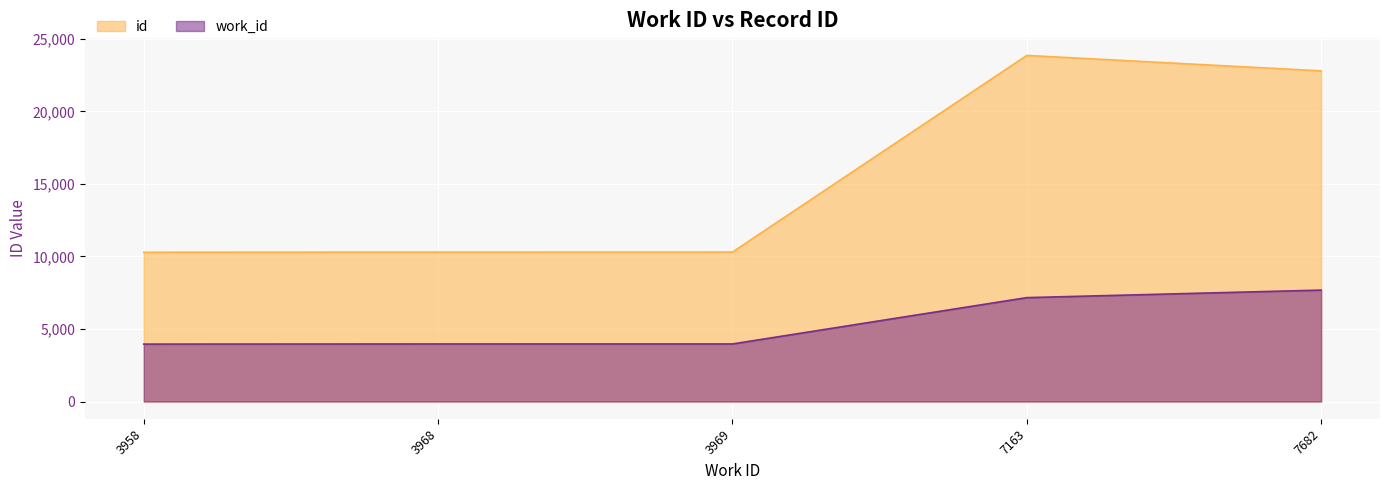

True or false: work_id has a value of 3958 at 3958.

True